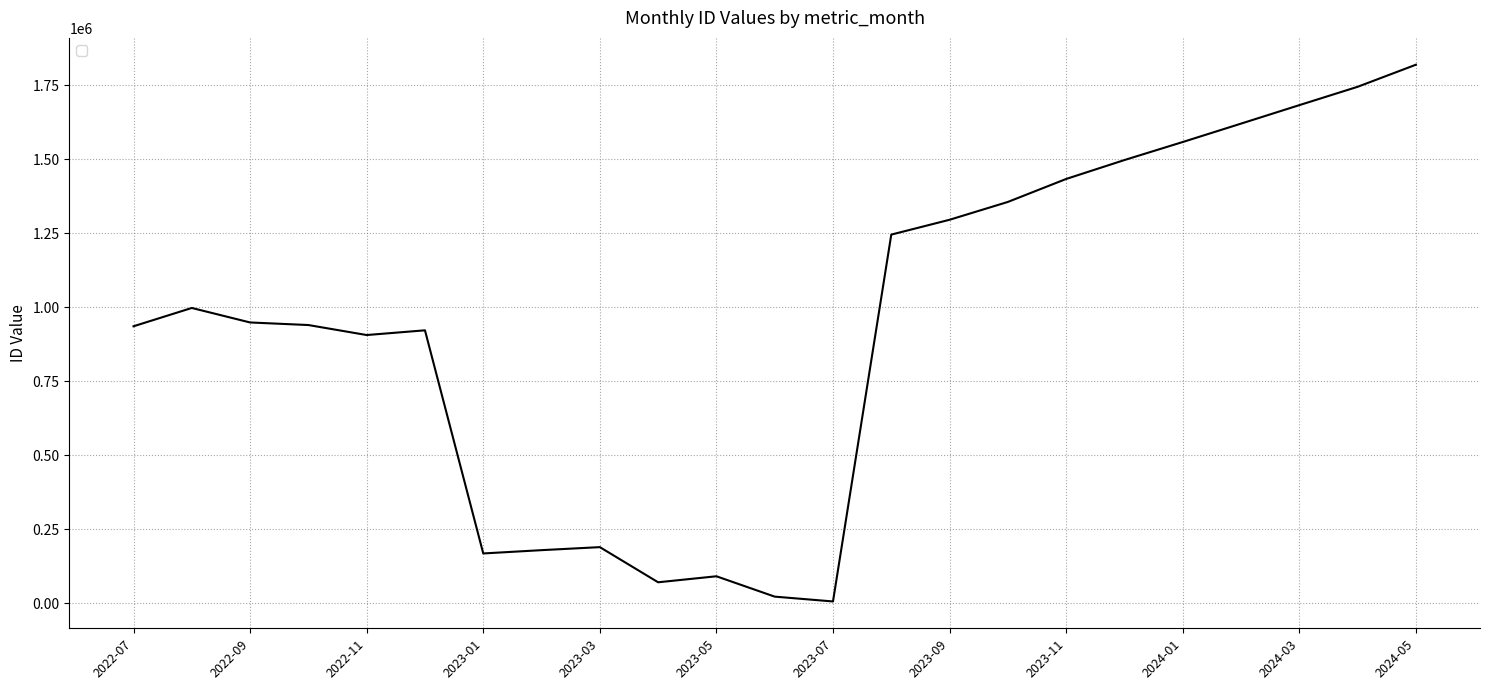

What is the difference between the maximum and minimum values?

1812227